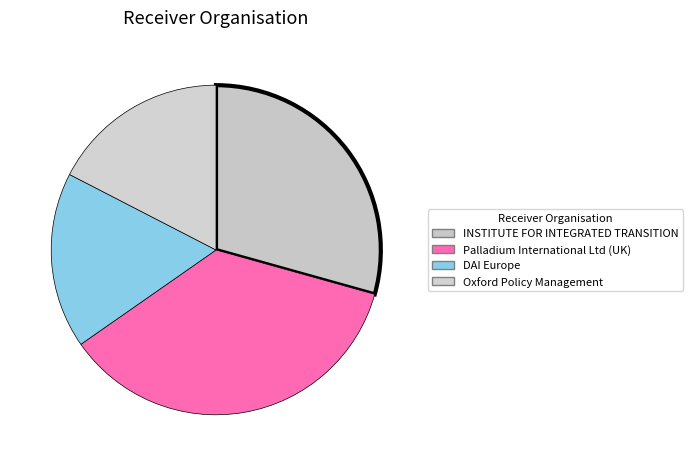

What percentage is the DAI Europe slice, to the nearest percent?

17%